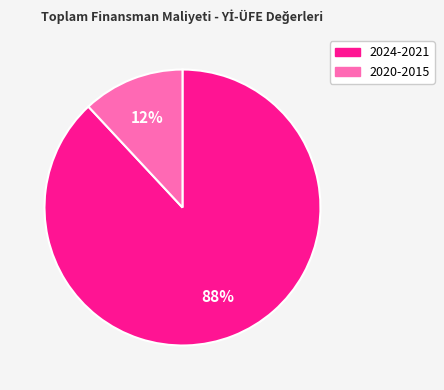

Is there any slice that represents more than half of the pie?

Yes